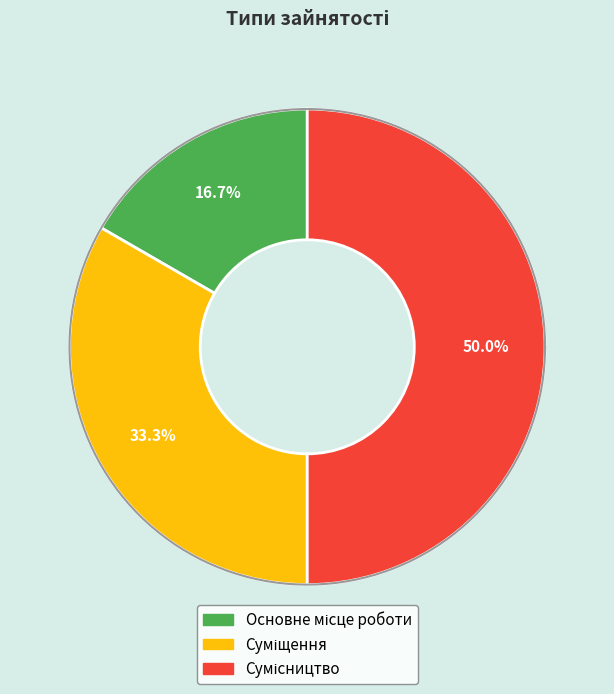

How much of the chart is everything except Основне місце роботи?

83.3%